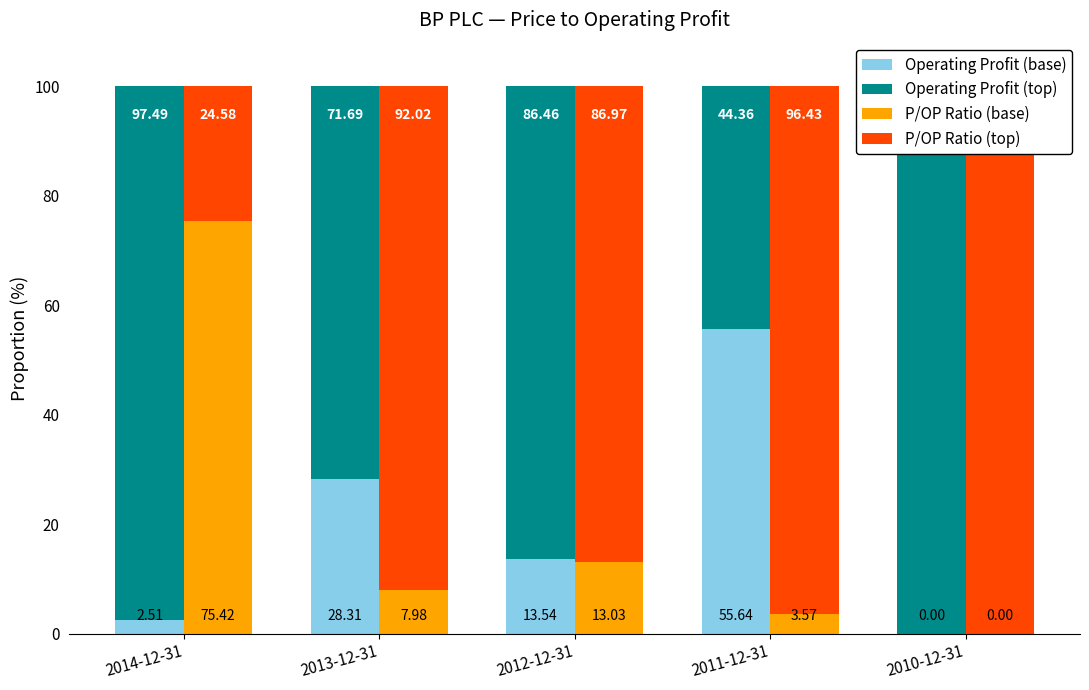

Between 2012-12-31 and 2014-12-31, which is larger?

2012-12-31